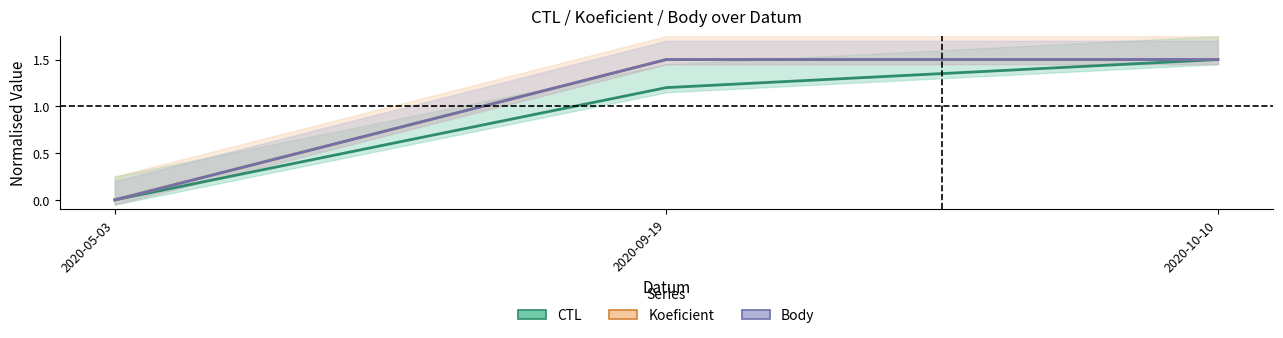

Count the number of categories in the chart.

3